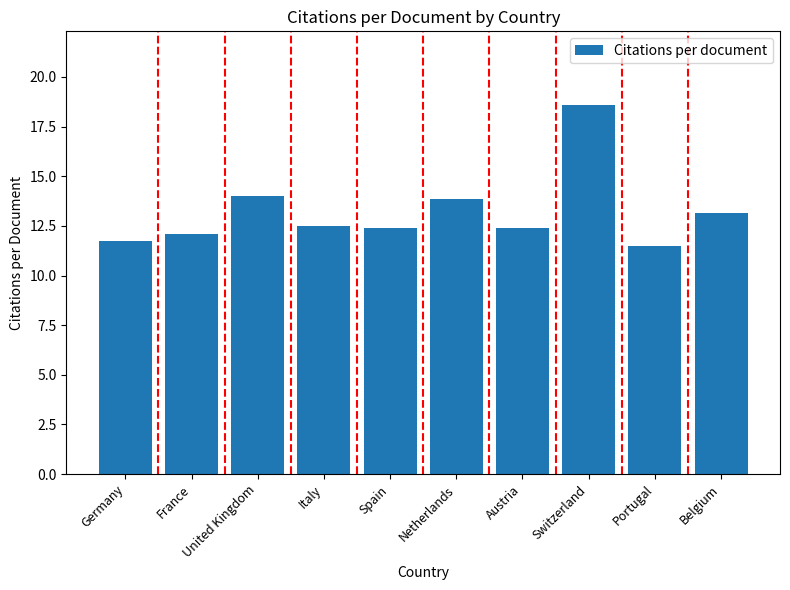

At which category does the chart reach its peak across all series?

Switzerland